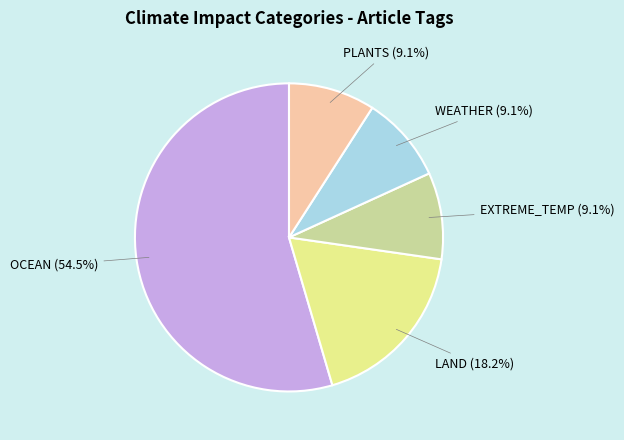

The LAND slice represents 18% of the pie. True or false?

True